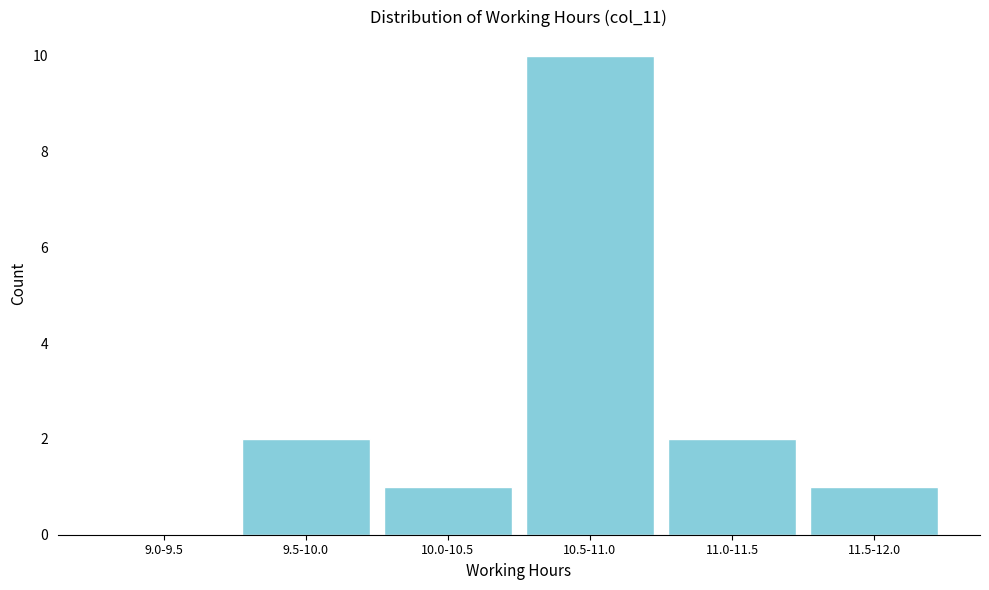

Reading left to right, what are all the values shown in this chart?

9.0-9.5=0	9.5-10.0=2	10.0-10.5=1	10.5-11.0=10	11.0-11.5=2	11.5-12.0=1